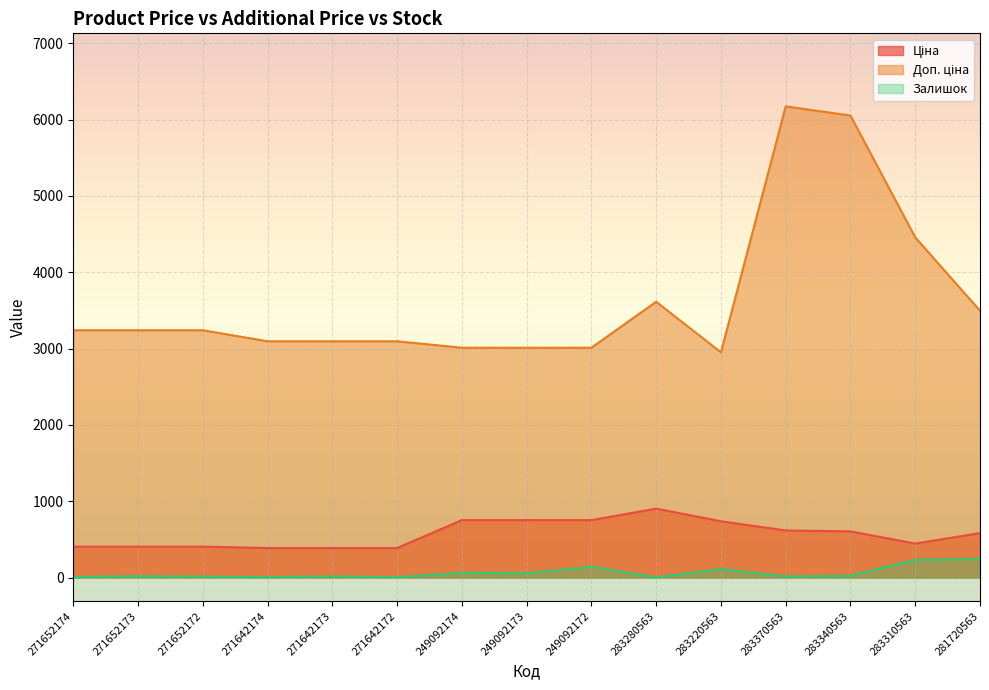

The Ціна series shows 574.2 at 271652174. True or false?

False